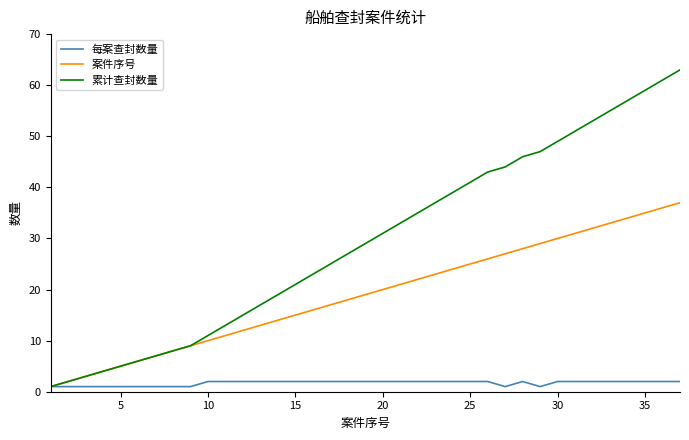

Rank the series by their maximum value, from lowest to highest.

每案查封数量, 案件序号, 累计查封数量